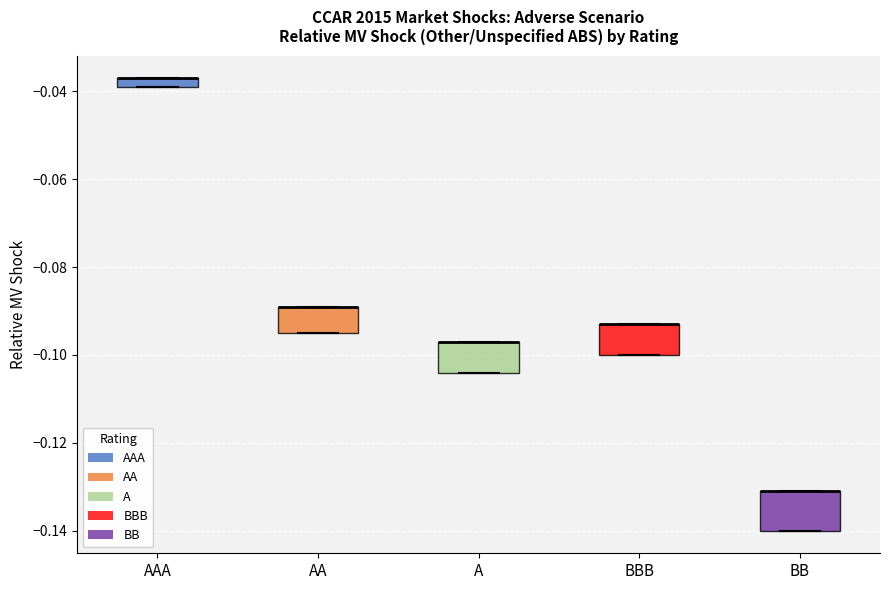

Which box is the tallest, from its lower edge to its upper edge?

BB